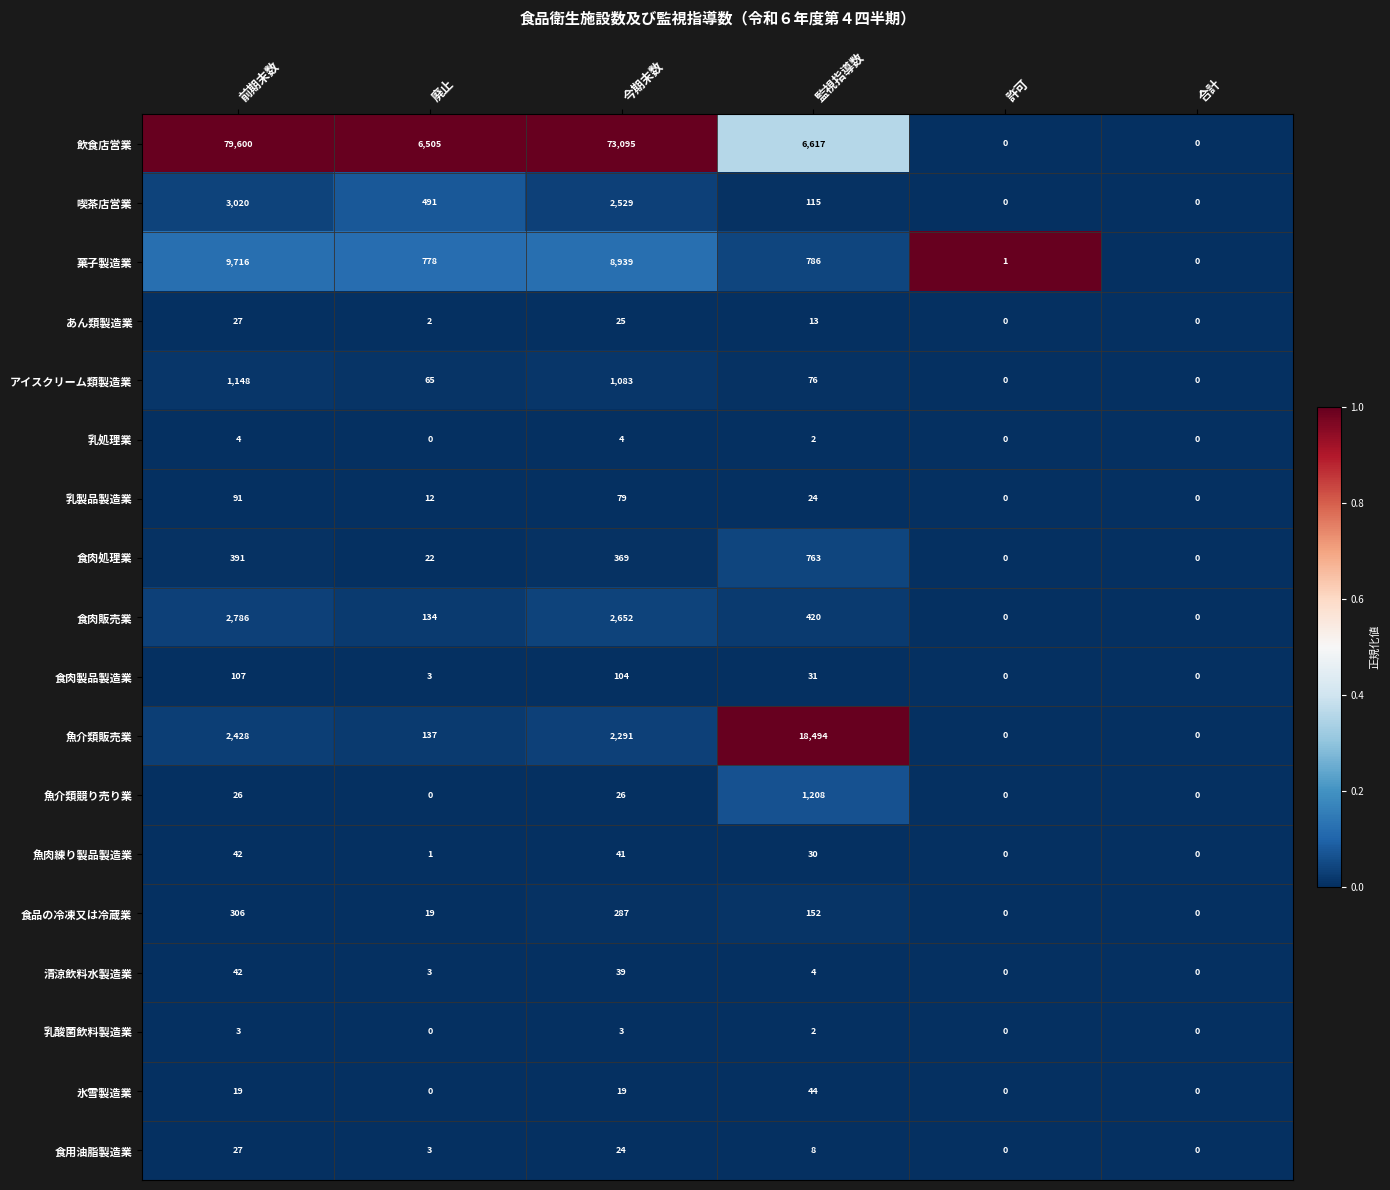

Between 監視指導数 and 合計, which series saw the biggest shift?

魚介類販売業